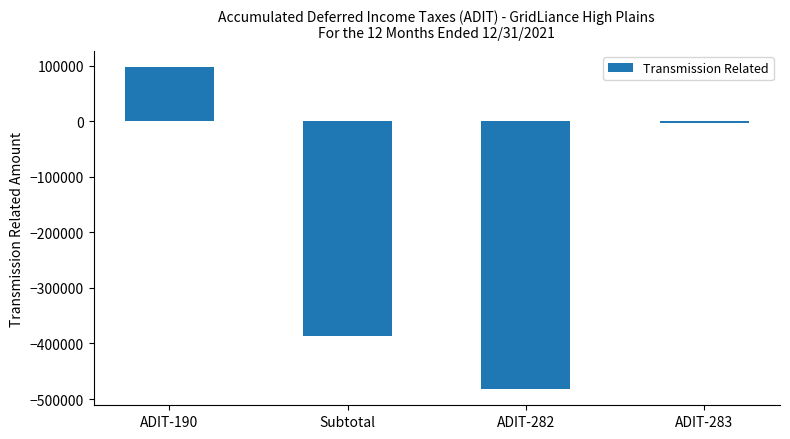

List the labels in order of value, smallest first.

ADIT-282, Subtotal, ADIT-283, ADIT-190